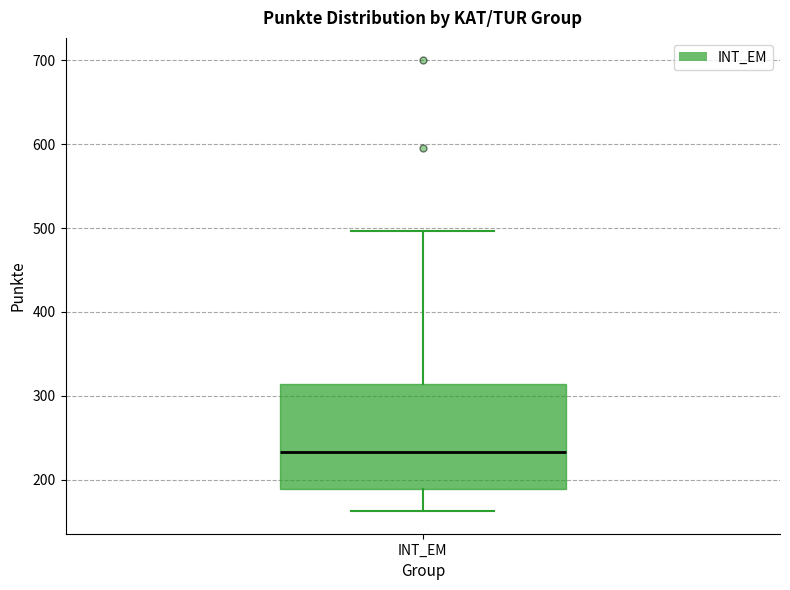

Read this box plot against the y-axis: the position of the median line, the range covered by the box, and the ends of both whiskers. The values are not printed on the chart, so give them approximately, as read against the axis.

median 230, box 190 to 310, whiskers 160 to 500